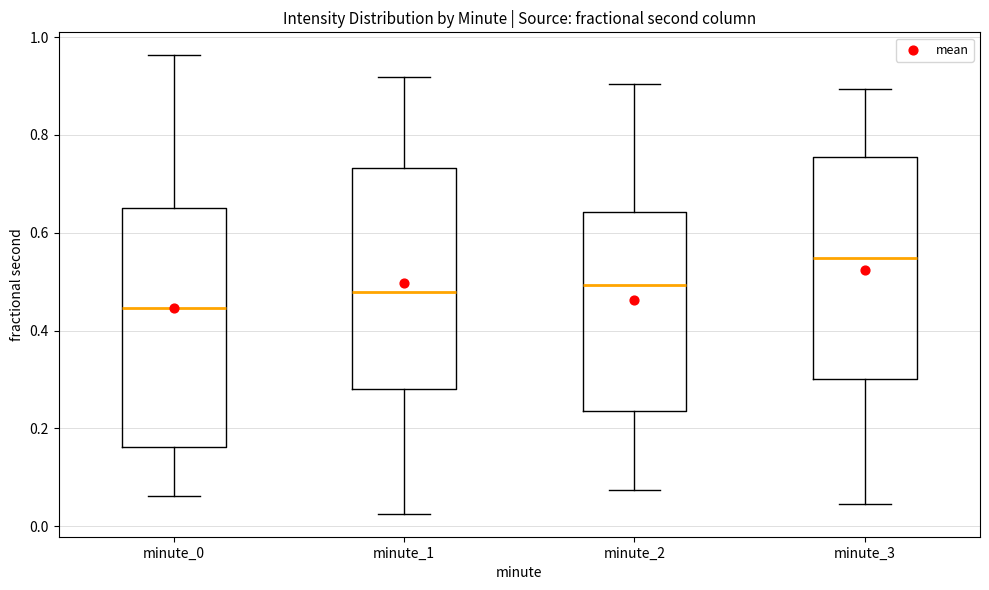

Where does the median line of the box for minute_0 sit on the y-axis? The values are not printed on the chart, so give them approximately, as read against the axis.

0.44